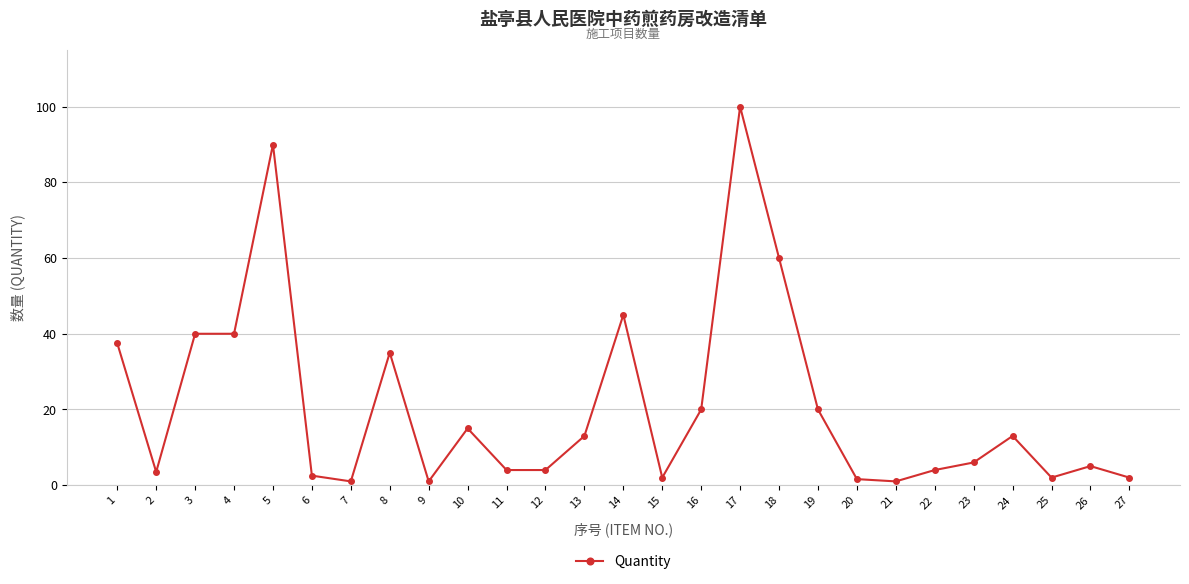

What is the sum of the values at 23 and 1?

43.5